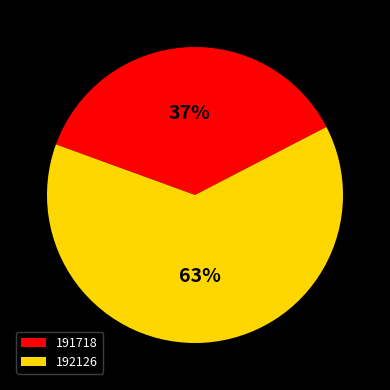

Do 192126 and 191718 together represent more than half of the pie?

Yes